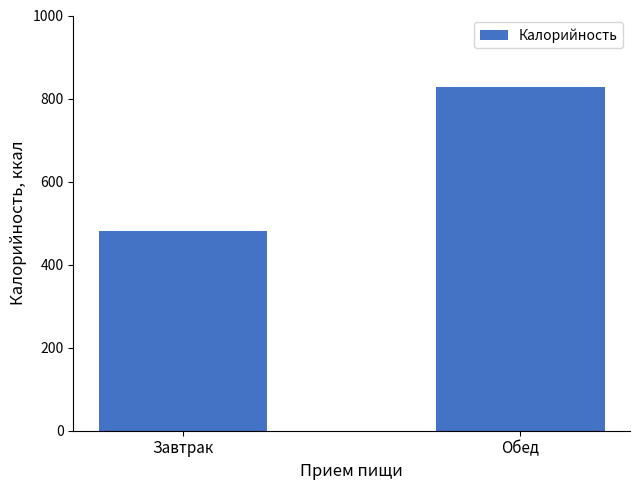

How many categories are shown in the chart?

2